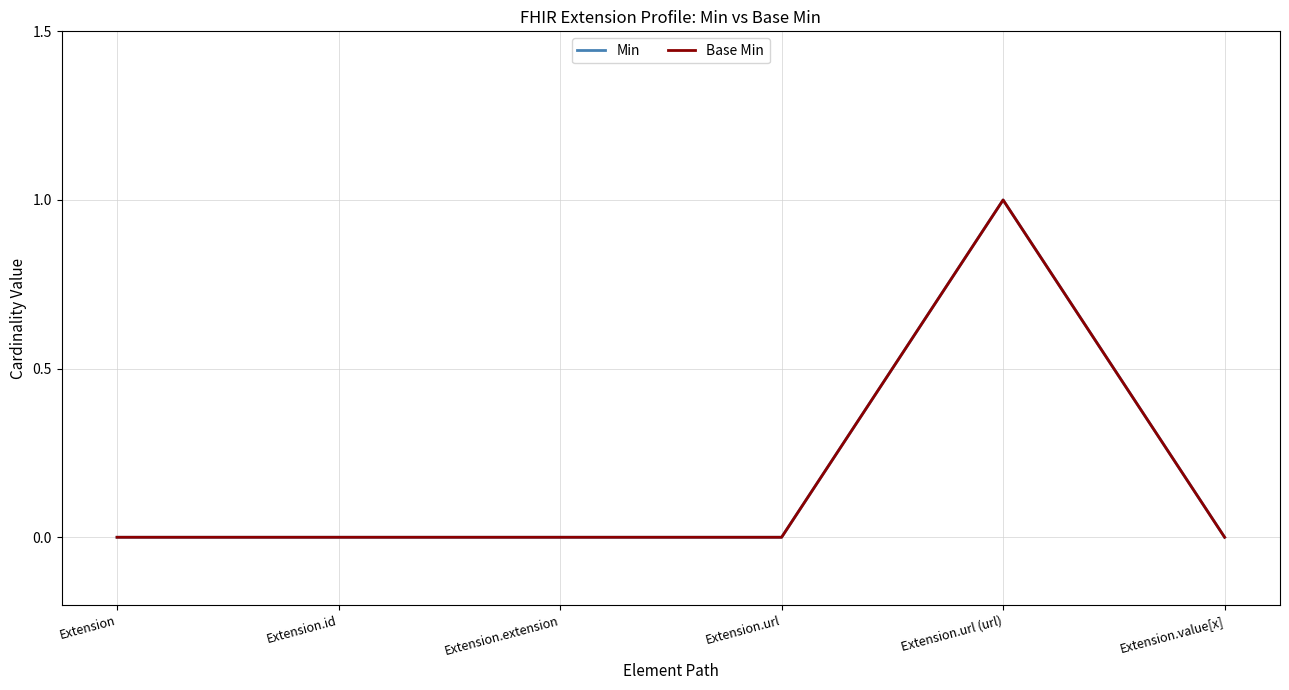

Between Extension.url (url) and Extension, which is larger?

Extension.url (url)